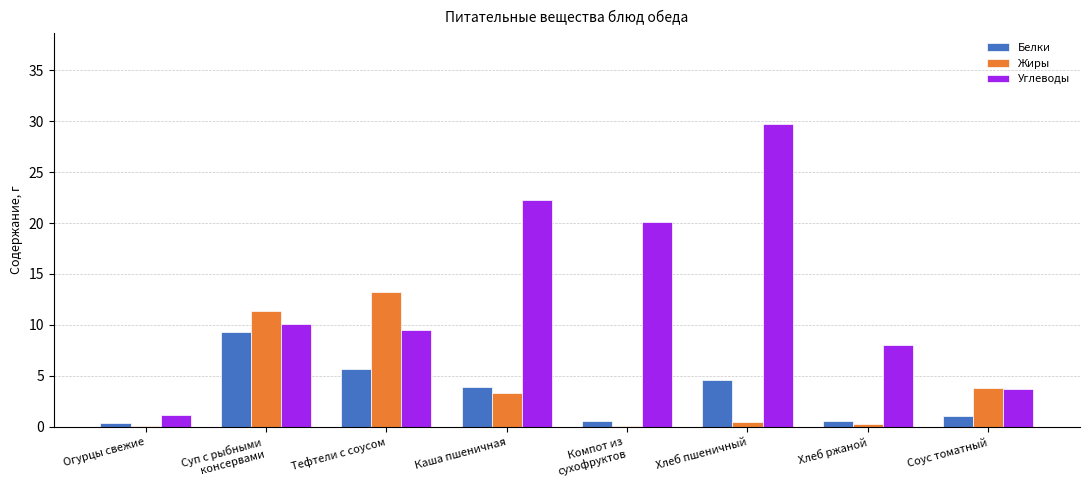

Is it true that Белки equals 1.0 at Соус томатный?

True